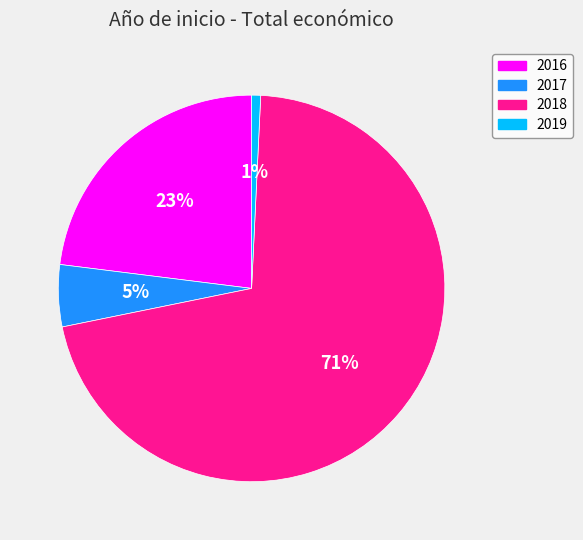

How many slices are in this pie chart?

4